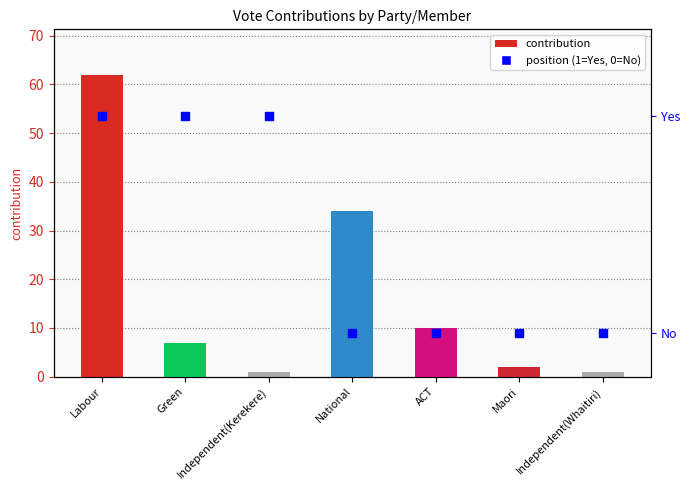

Which series reaches the minimum Y coordinate?

position (1=Yes, 0=No)